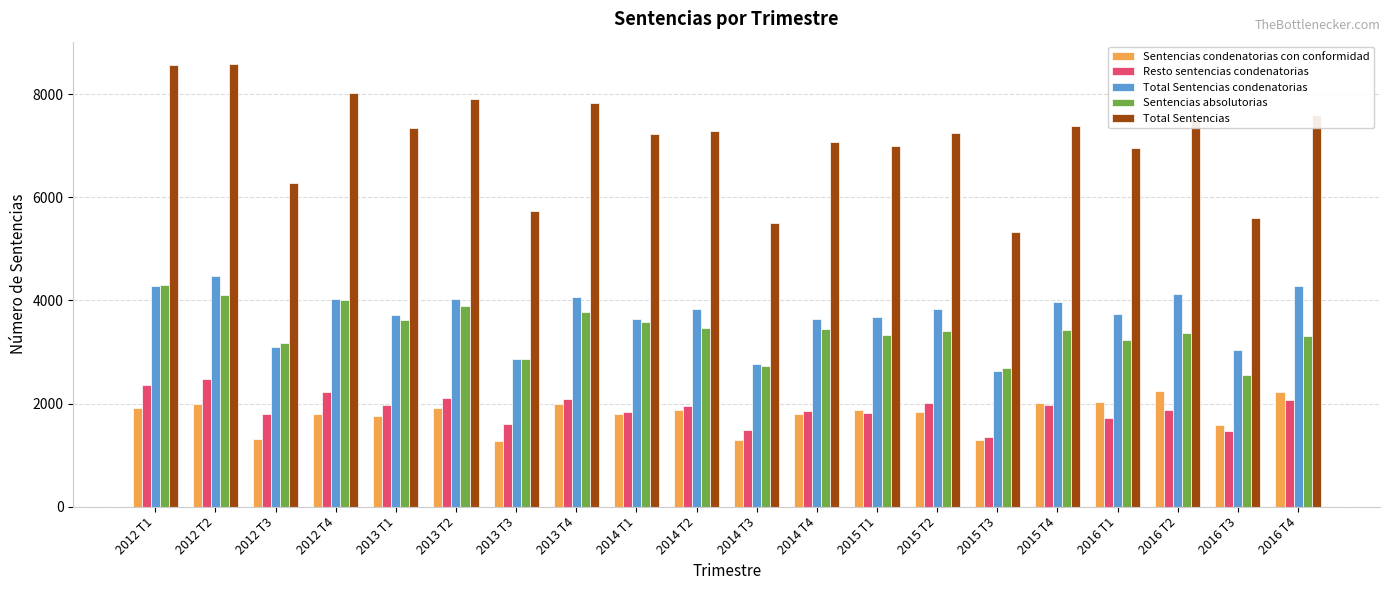

What is the difference between the highest and lowest values at 2016 T4?

5527